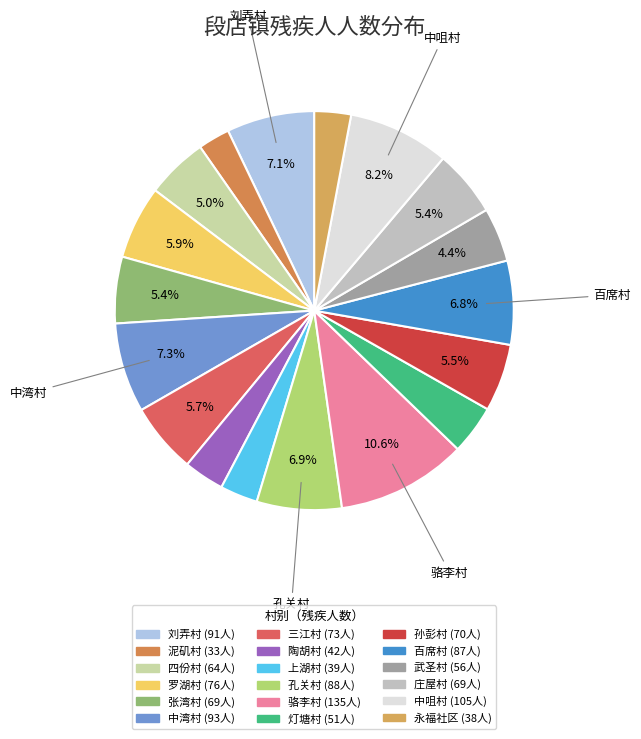

Which slice is the largest?

骆李村